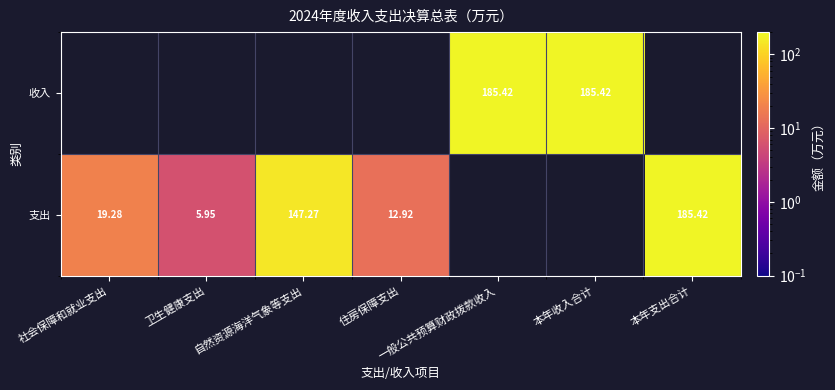

What is the smallest value displayed?

6.0